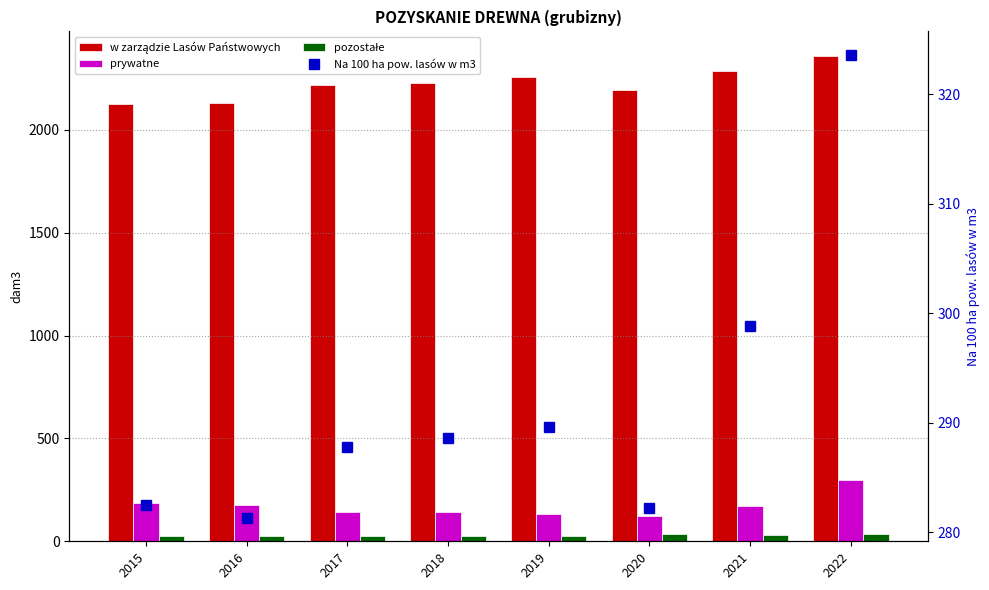

At which label is prywatne closest to 210?

2015